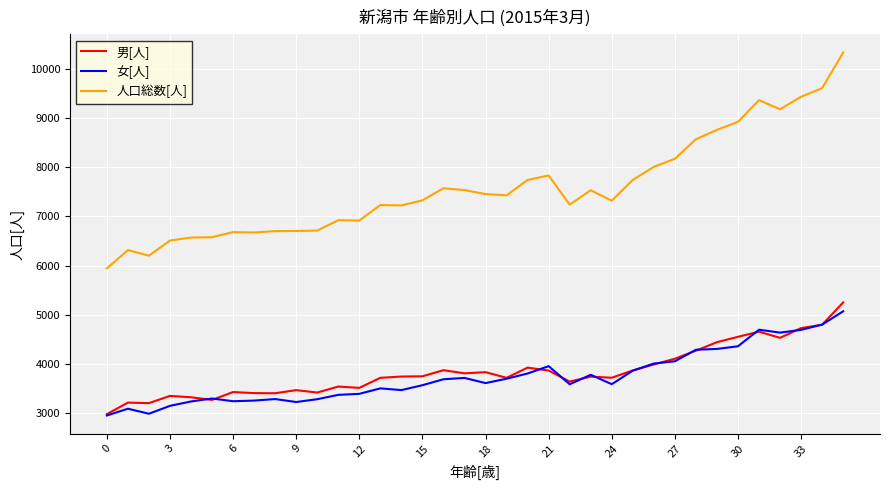

Which series has the largest range (max minus min)?

人口総数[人]